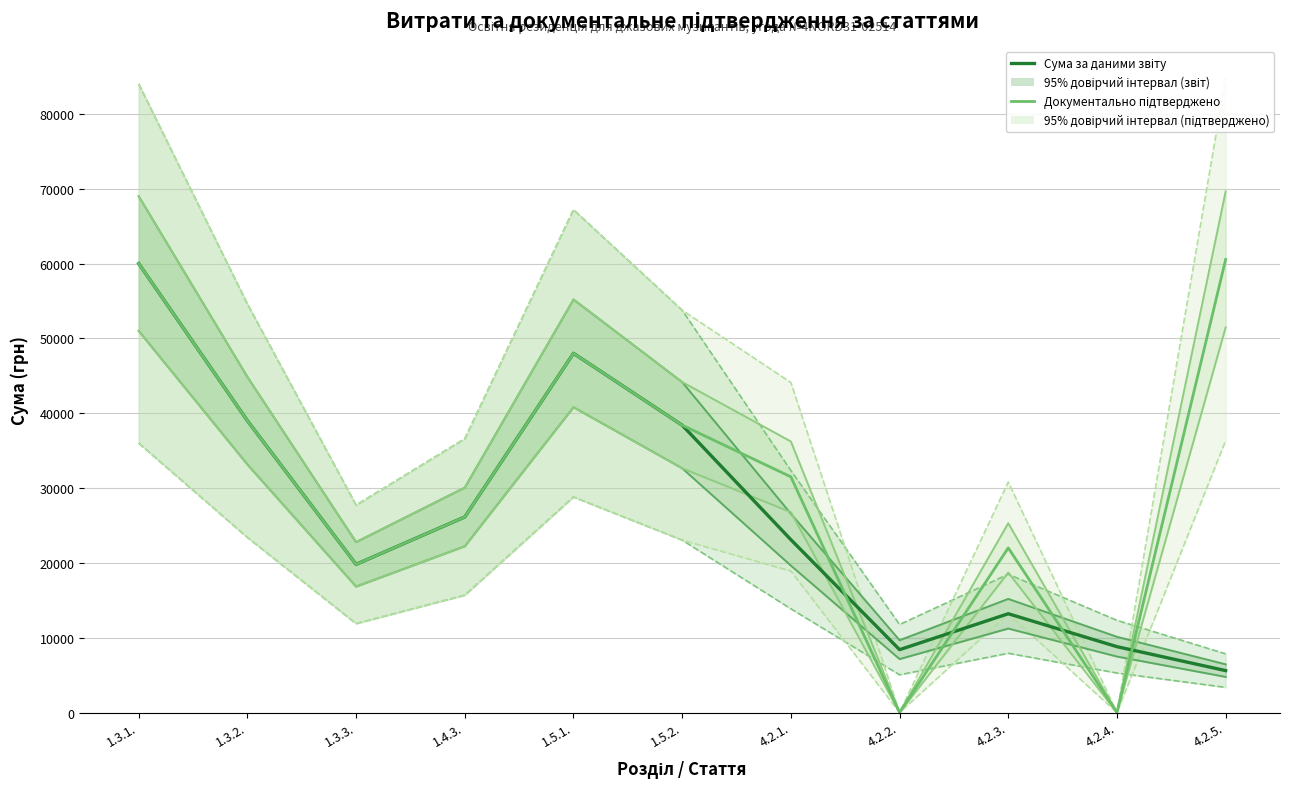

Which series has the largest range (max minus min)?

Документально підтверджено (грн)